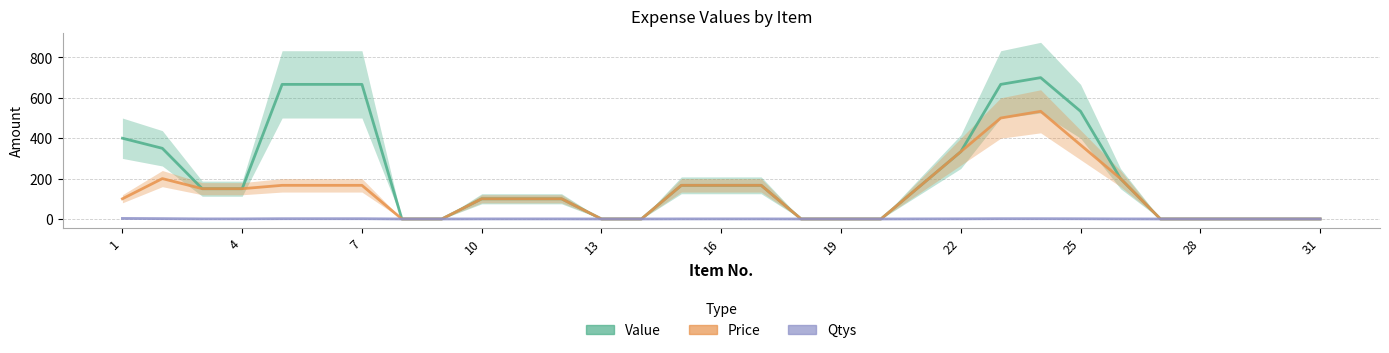

Count the number of categories in the chart.

31